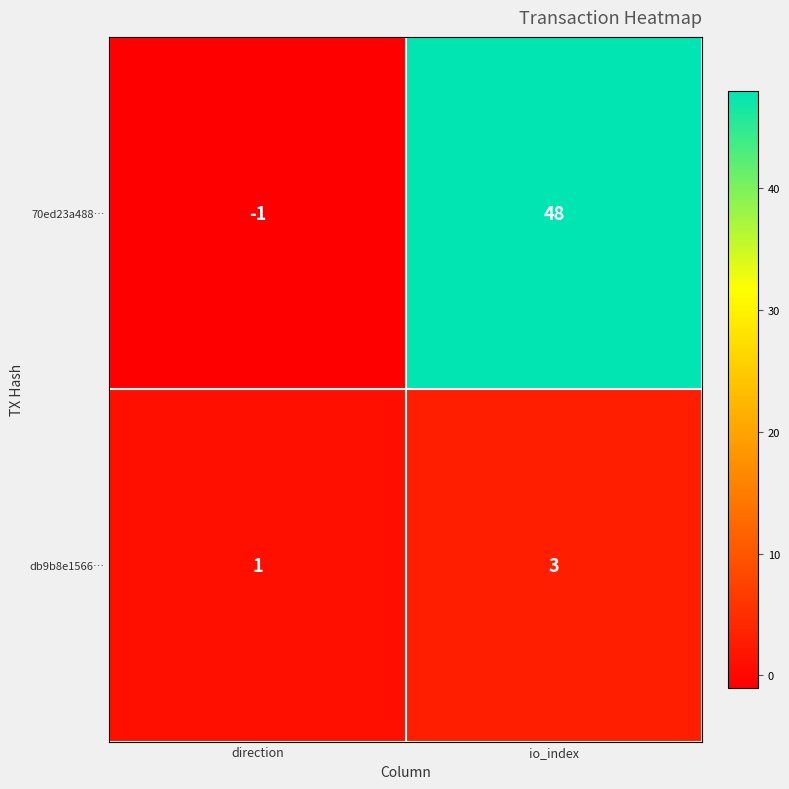

Rank the series by their average value, from highest to lowest.

70ed23a488…, db9b8e1566…